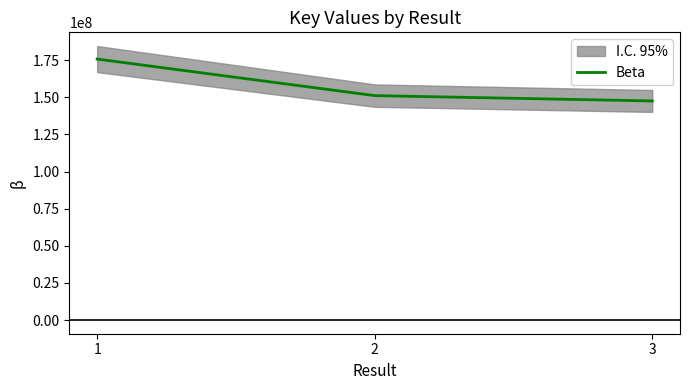

Reading left to right, list all the values displayed in this chart.

175698145	151098997	147496379